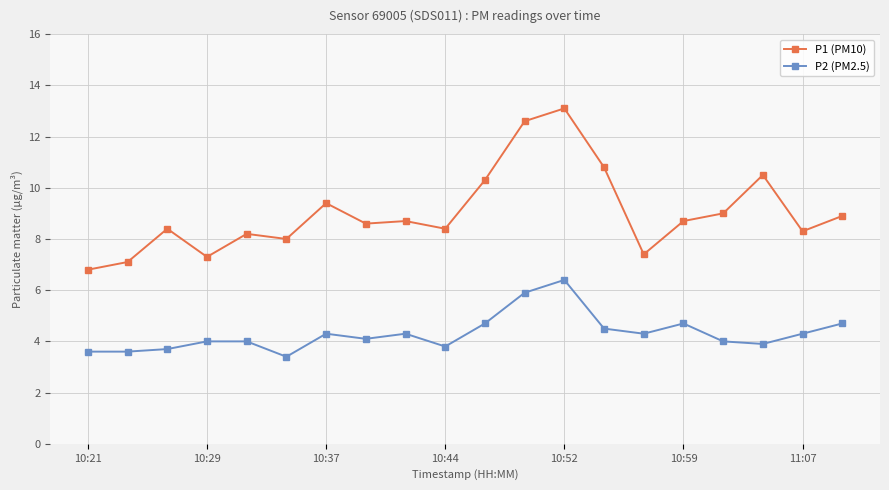

What is the average value of the P2 (PM2.5) series?

4.3